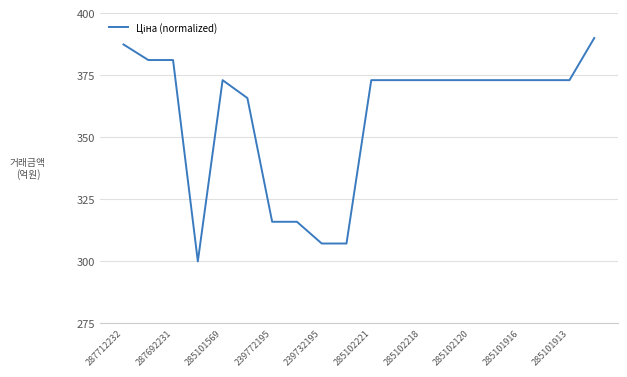

What is the smallest value displayed?

300.0